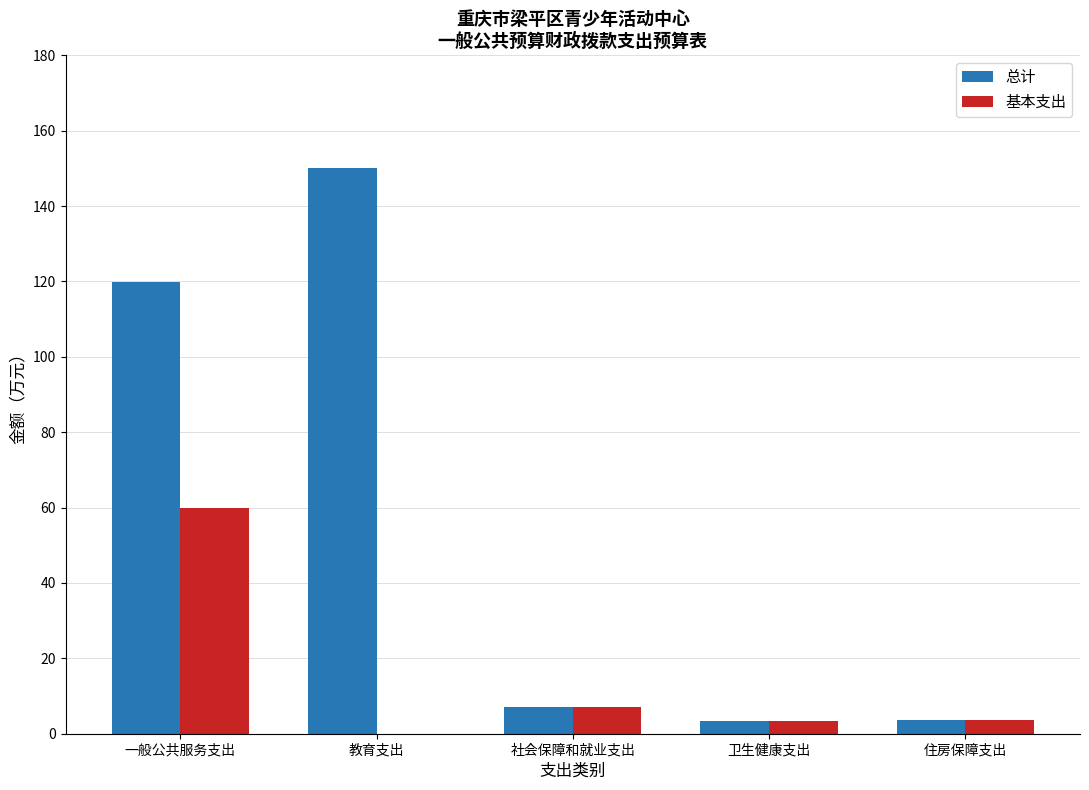

At which category is the sum across all series the highest?

一般公共服务支出